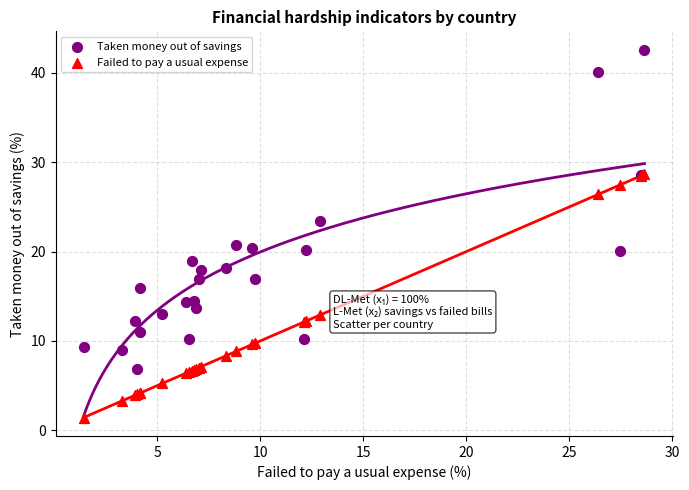

In the Taken money out of savings series, what Y value is closest to 24?

23.4